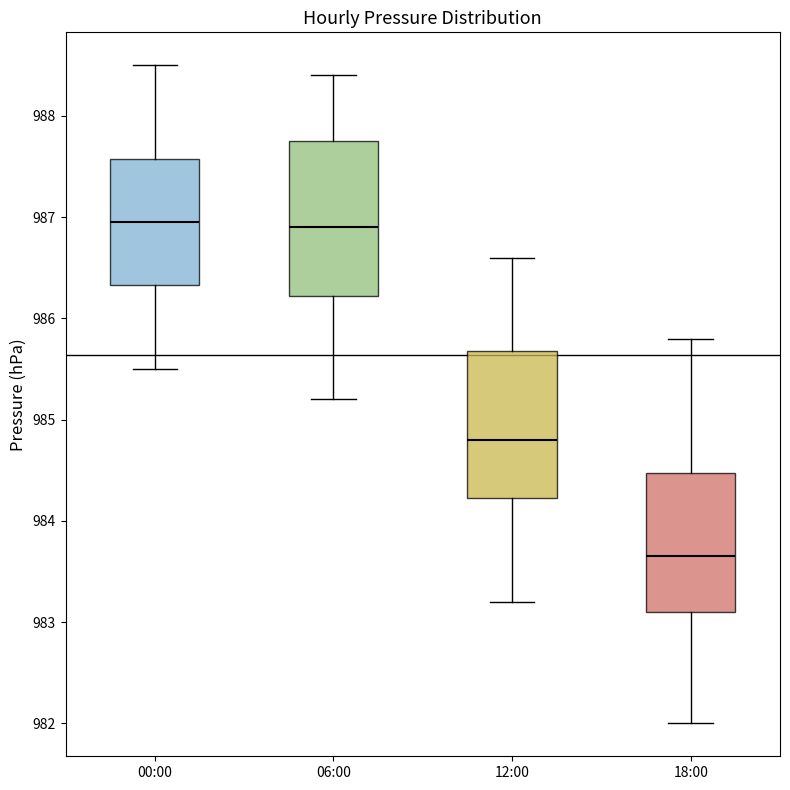

Where is the lower edge of the box for 00:00 on the y-axis? The values are not printed on the chart, so give them approximately, as read against the axis.

986.3